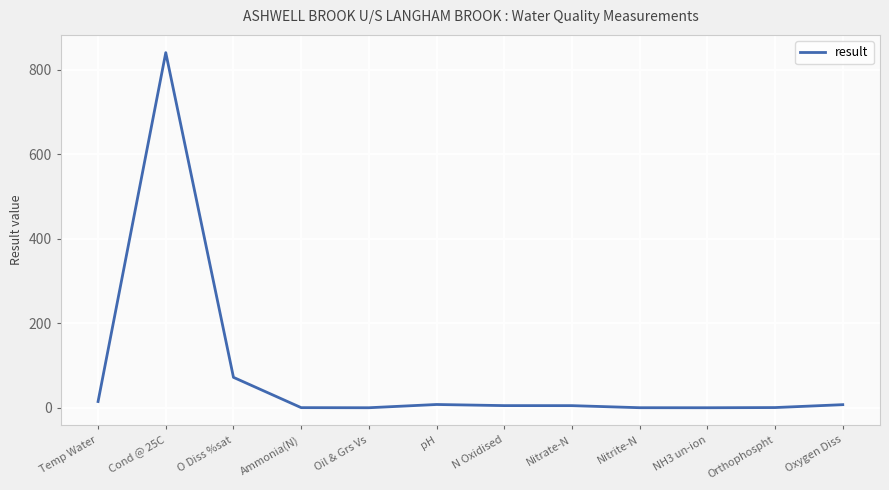

What is the difference between the maximum and minimum values?

841.0